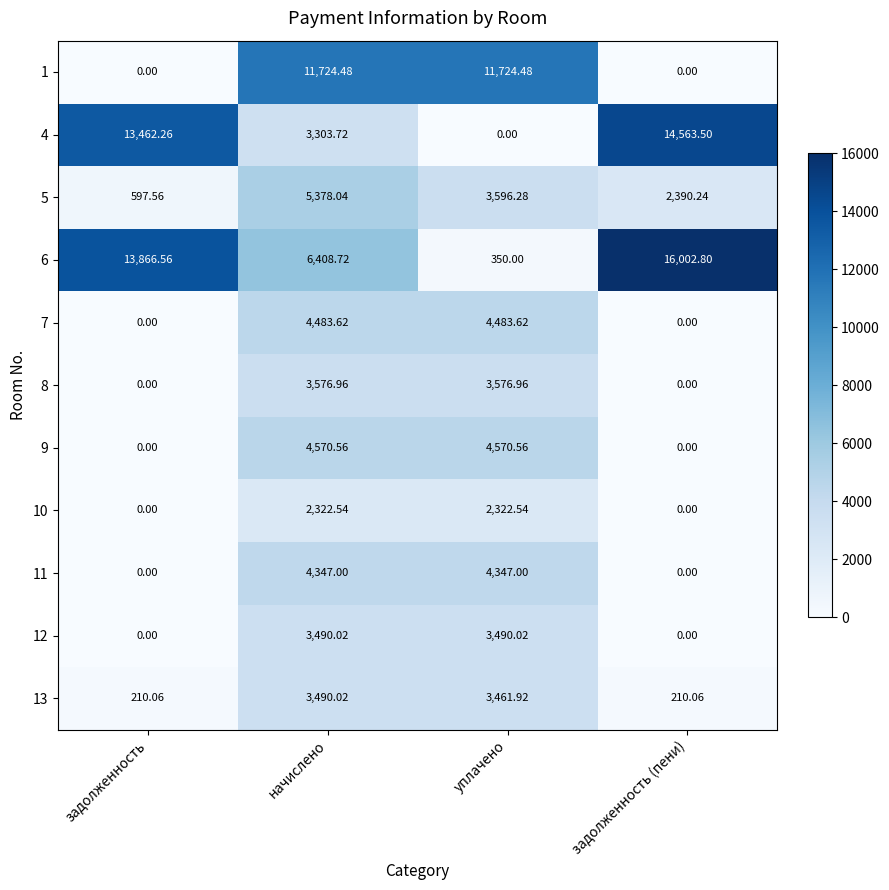

At which label does 7 first exceed 4483?

начислено